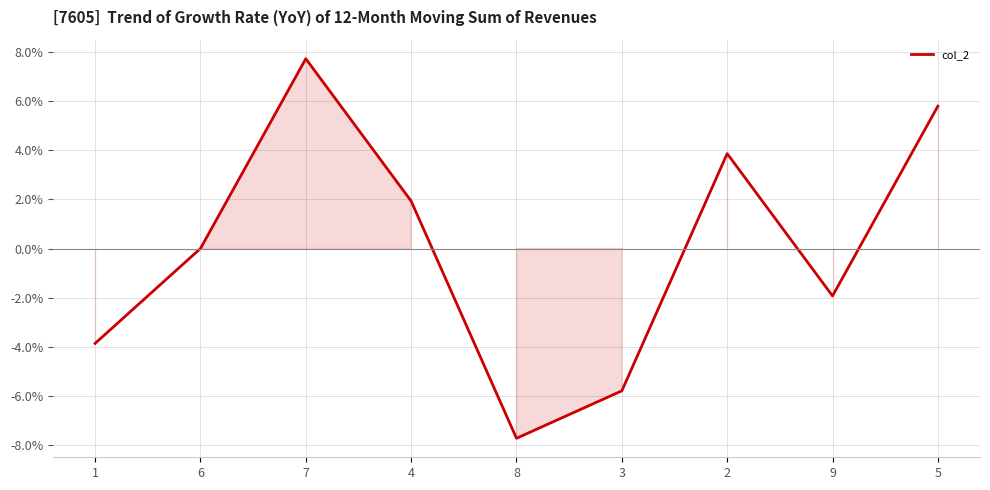

How many lines are shown in the chart?

1